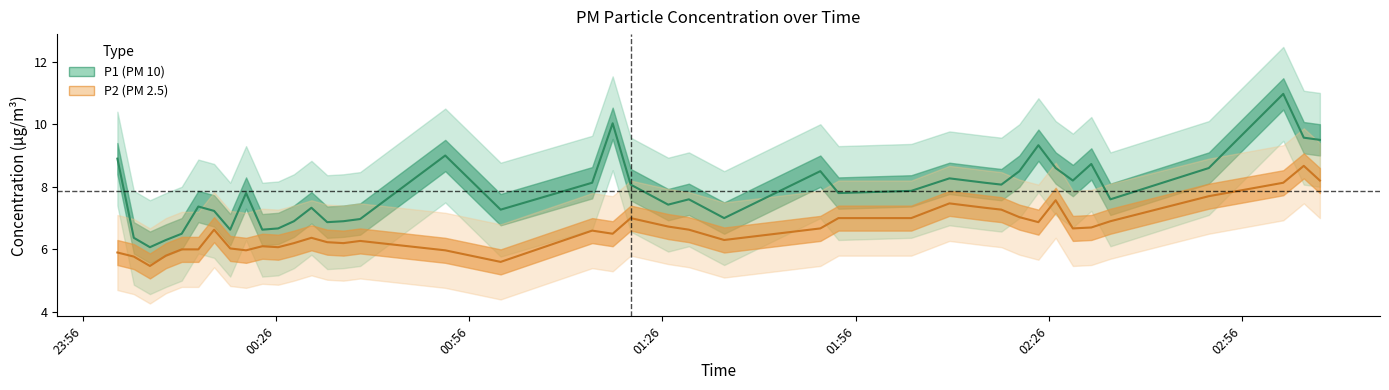

How many interior local peaks does the P1 series have?

11